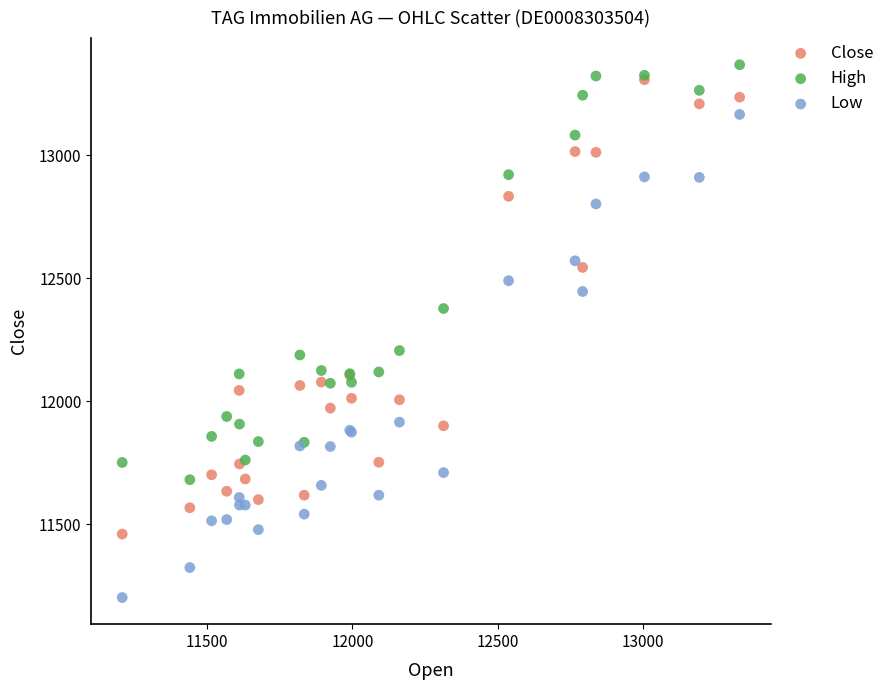

Which series reaches the maximum Y coordinate?

High